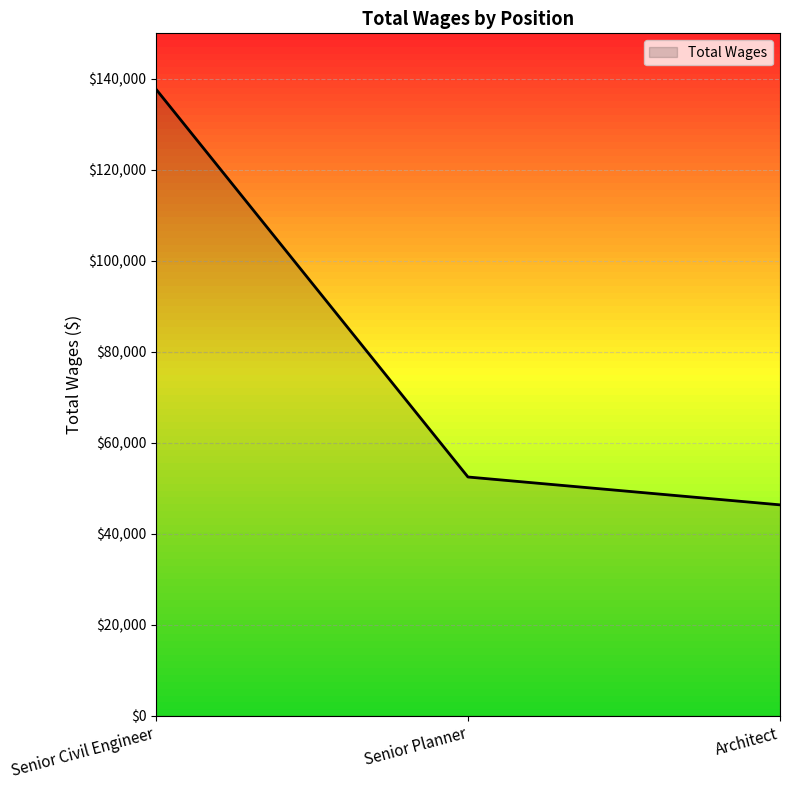

The value at Senior Civil Engineer is 64363. True or false?

False